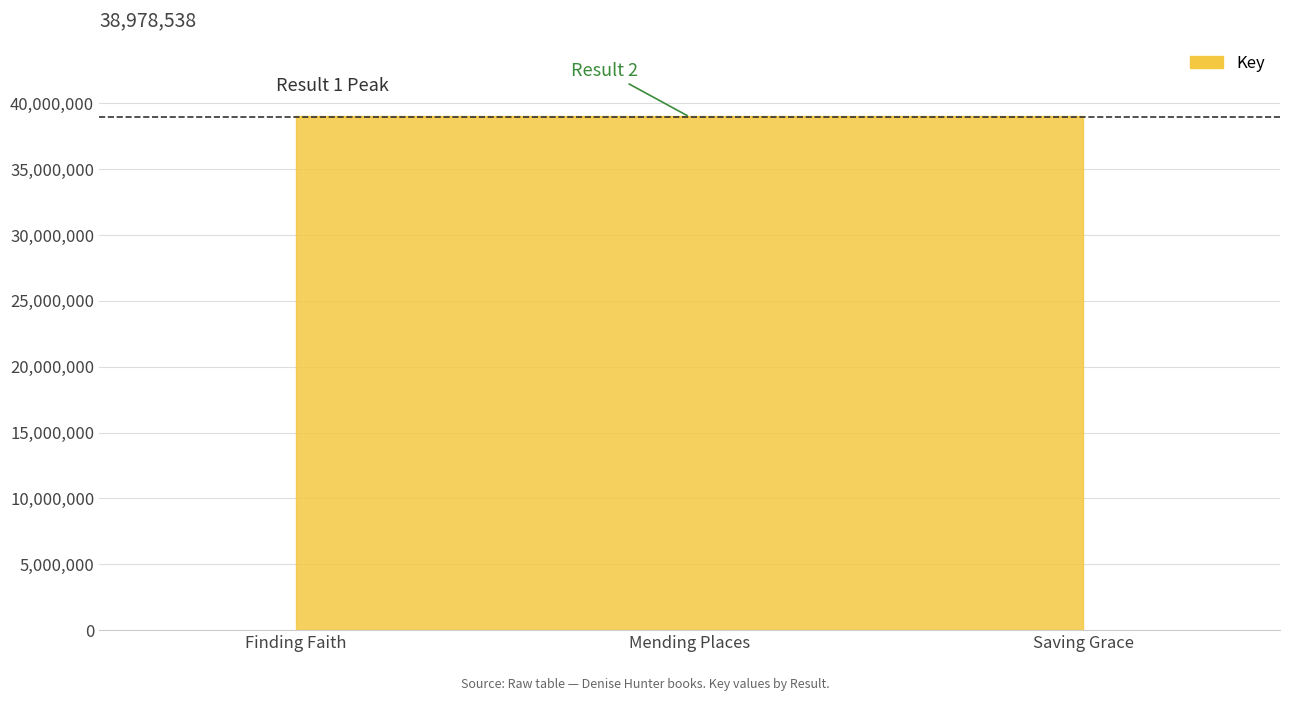

Which has a higher value, Saving Grace or Mending Places?

Saving Grace